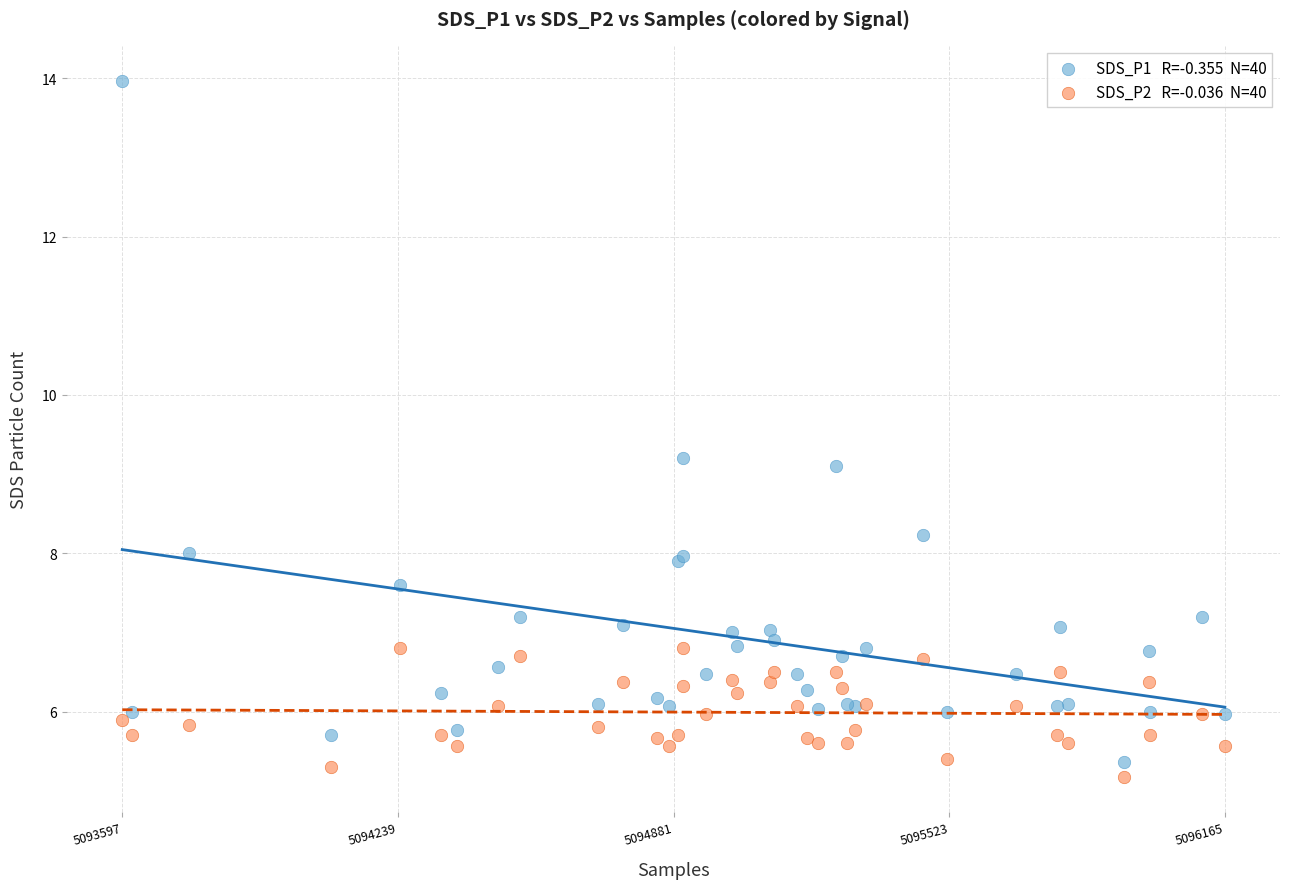

Across all series, what Y value is closest to 9?

9.1